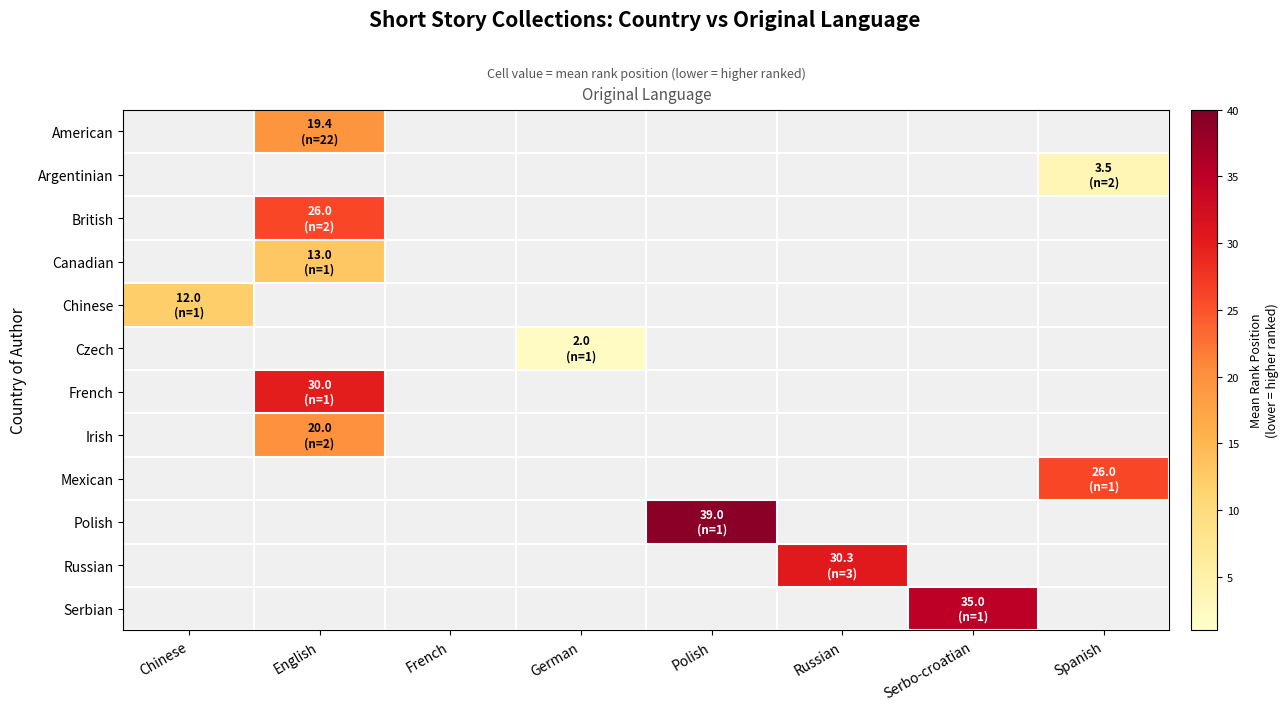

What is the minimum value shown in the chart?

2.0